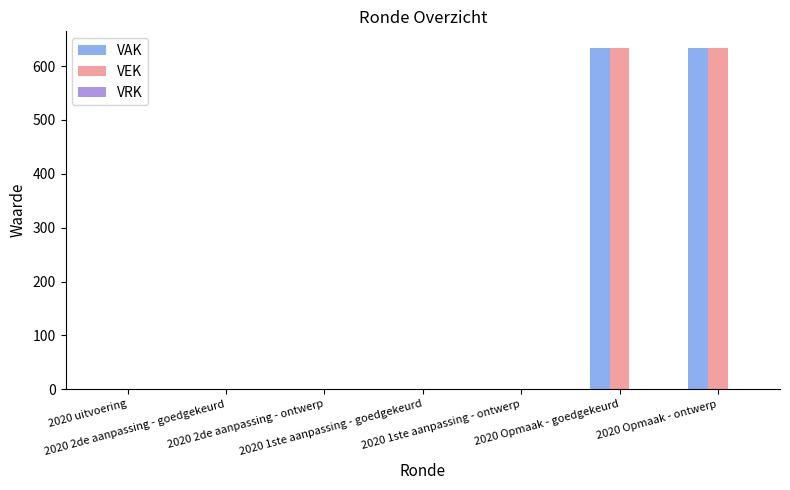

What is the highest value of the VEK series?

633